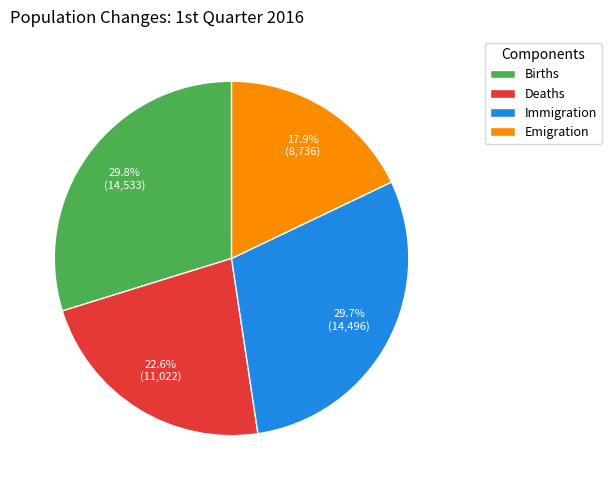

How many segments does this pie chart have?

4